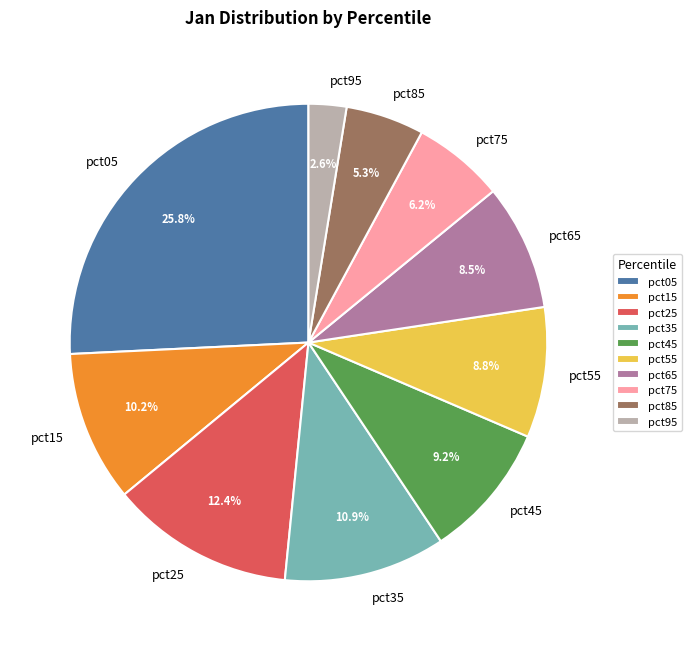

True or false: pct95 accounts for 9% of the total.

False